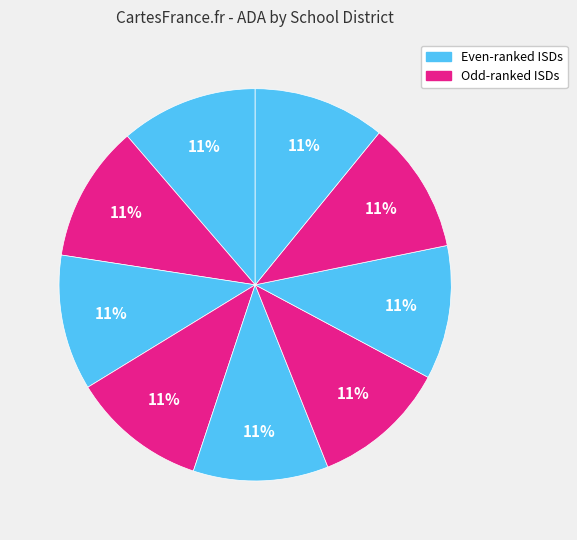

Rank the categories by value from lowest to highest.

Snook ISD, Mumford ISD, Tahoka ISD, Iola ISD, Harper ISD, Bruceville-Eddy ISD, Olton ISD, West Sabine ISD, Junction ISD